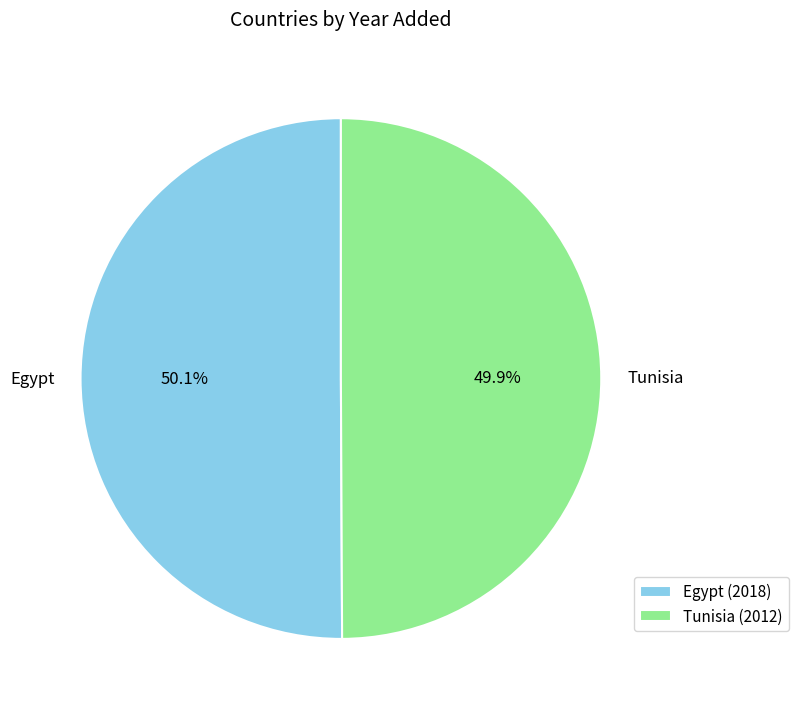

To the nearest percent, what portion does Egypt represent?

50%